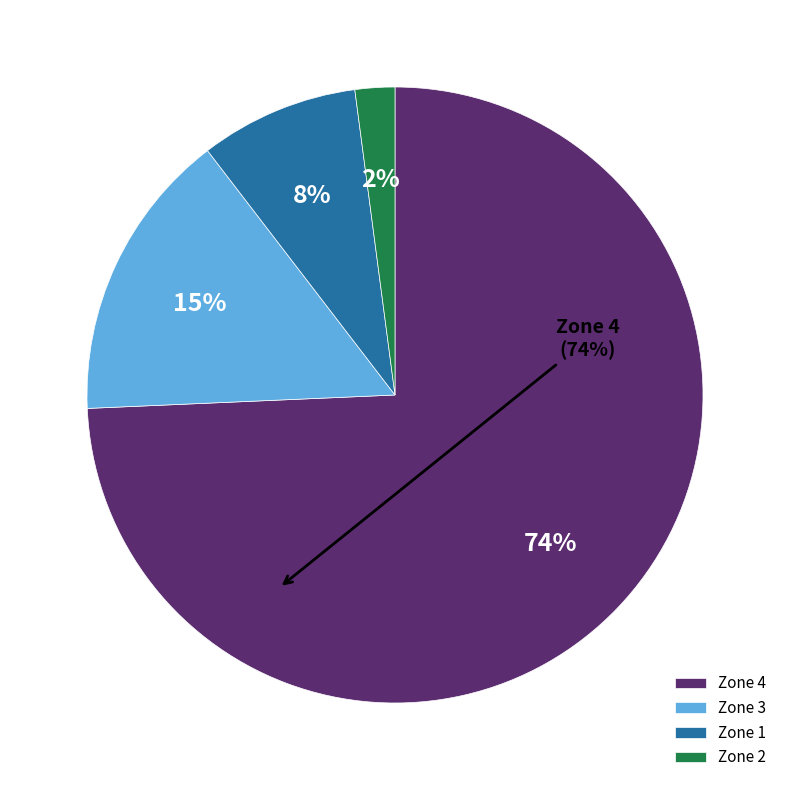

Between Zone 2 and Zone 3, which is larger?

Zone 3